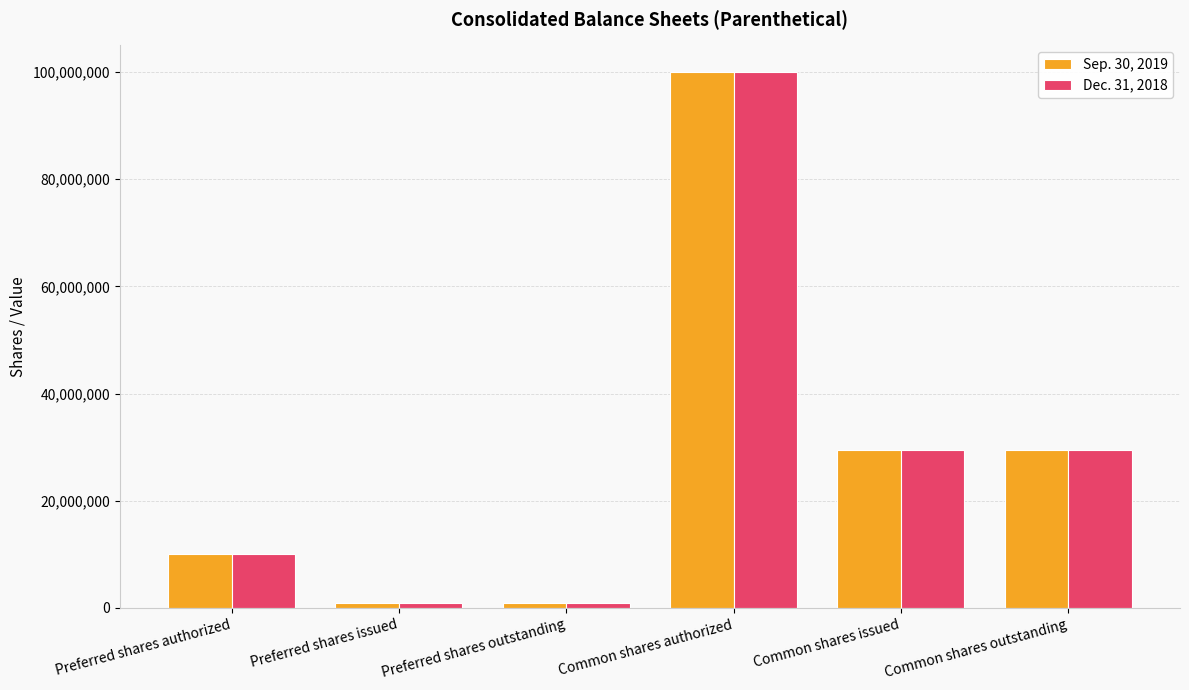

At which label does Sep. 30, 2019 reach its peak?

Common shares authorized